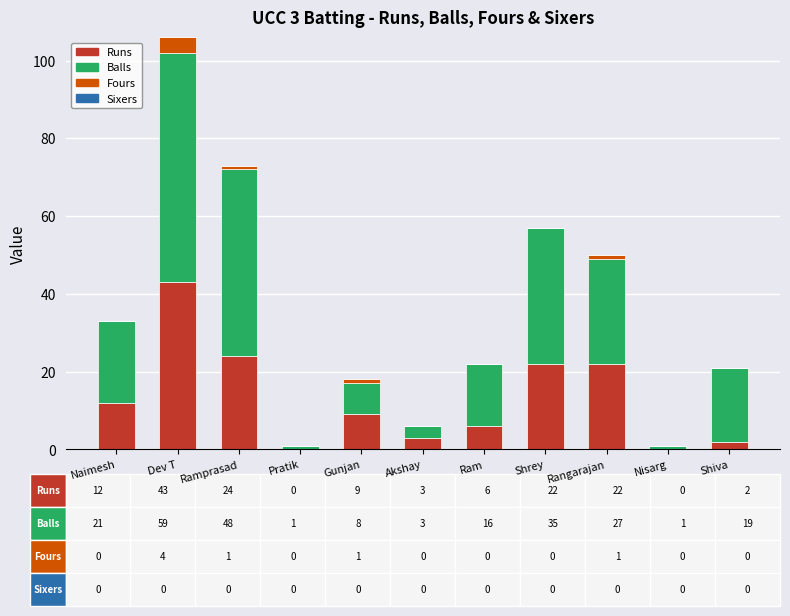

What is the maximum value for Runs?

43